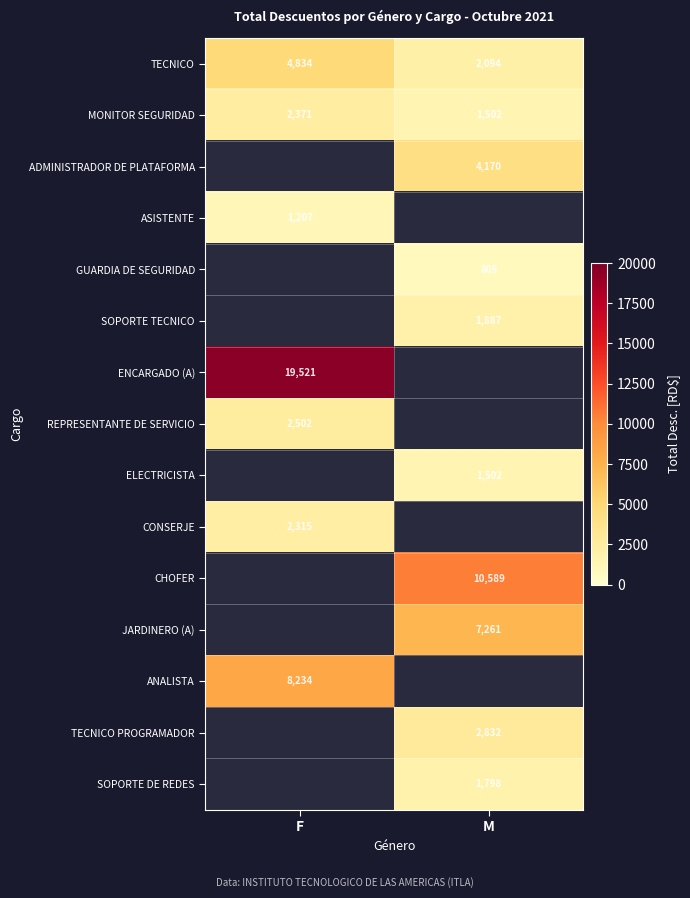

The value of SOPORTE DE REDES at M is 920. True or false?

False